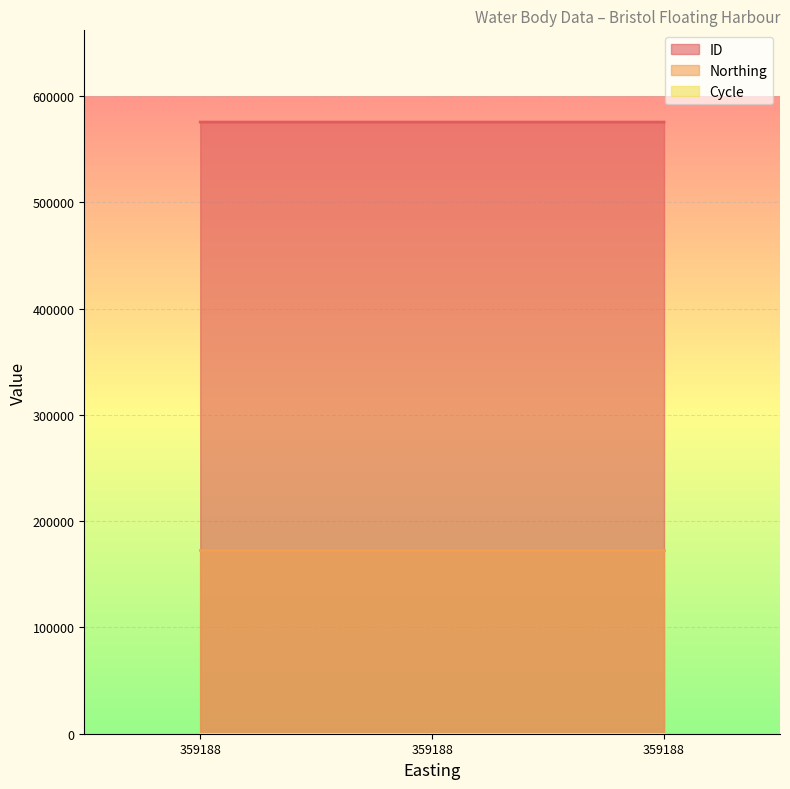

What are all the series names shown in the legend?

ID, Northing, Cycle